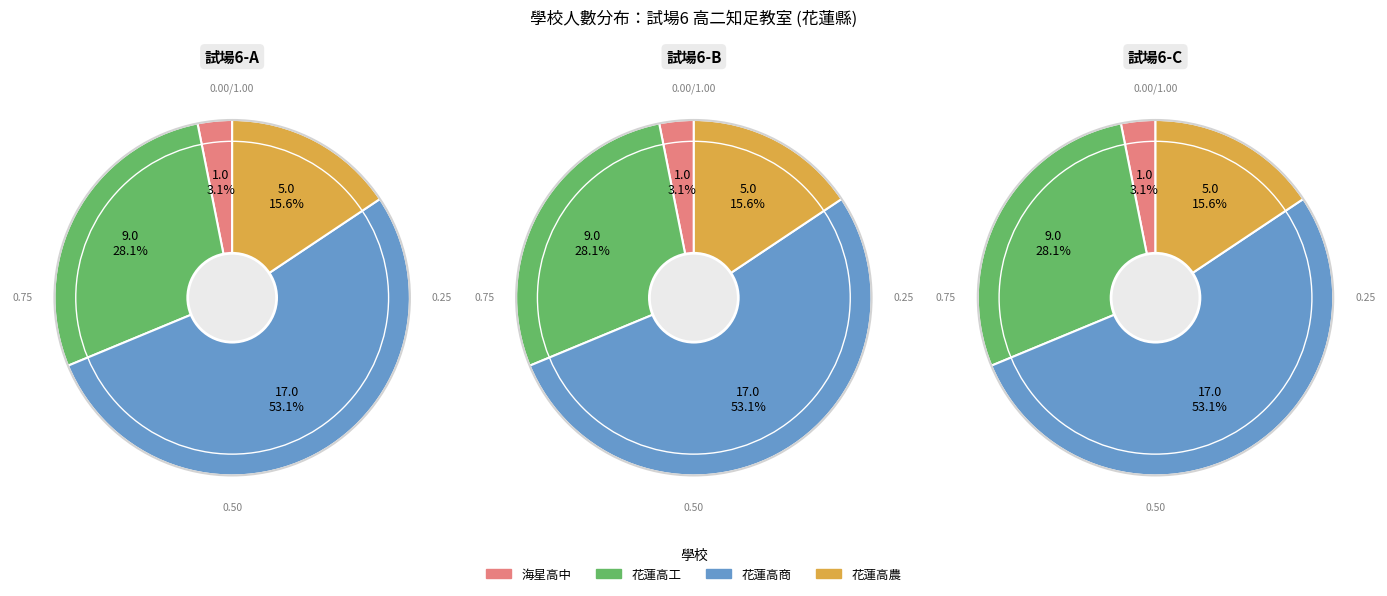

To the nearest percent, what percentage of the pie is 花蓮高工?

28%